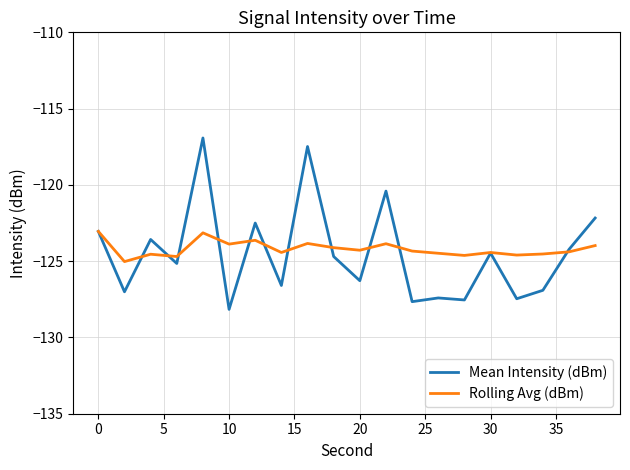

Does the chart display data point markers on the line(s)?

No